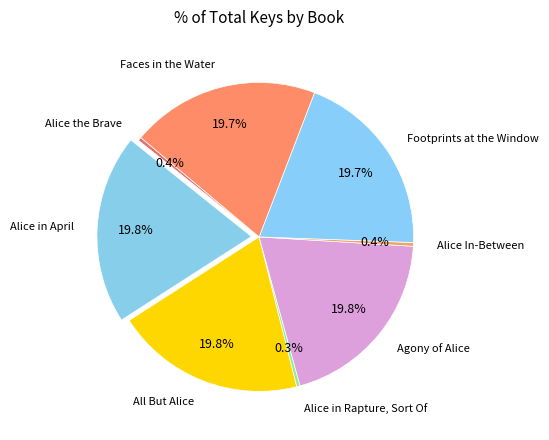

To the nearest percent, what is the difference between the Alice In-Between and Faces in the Water slice percentages?

19%